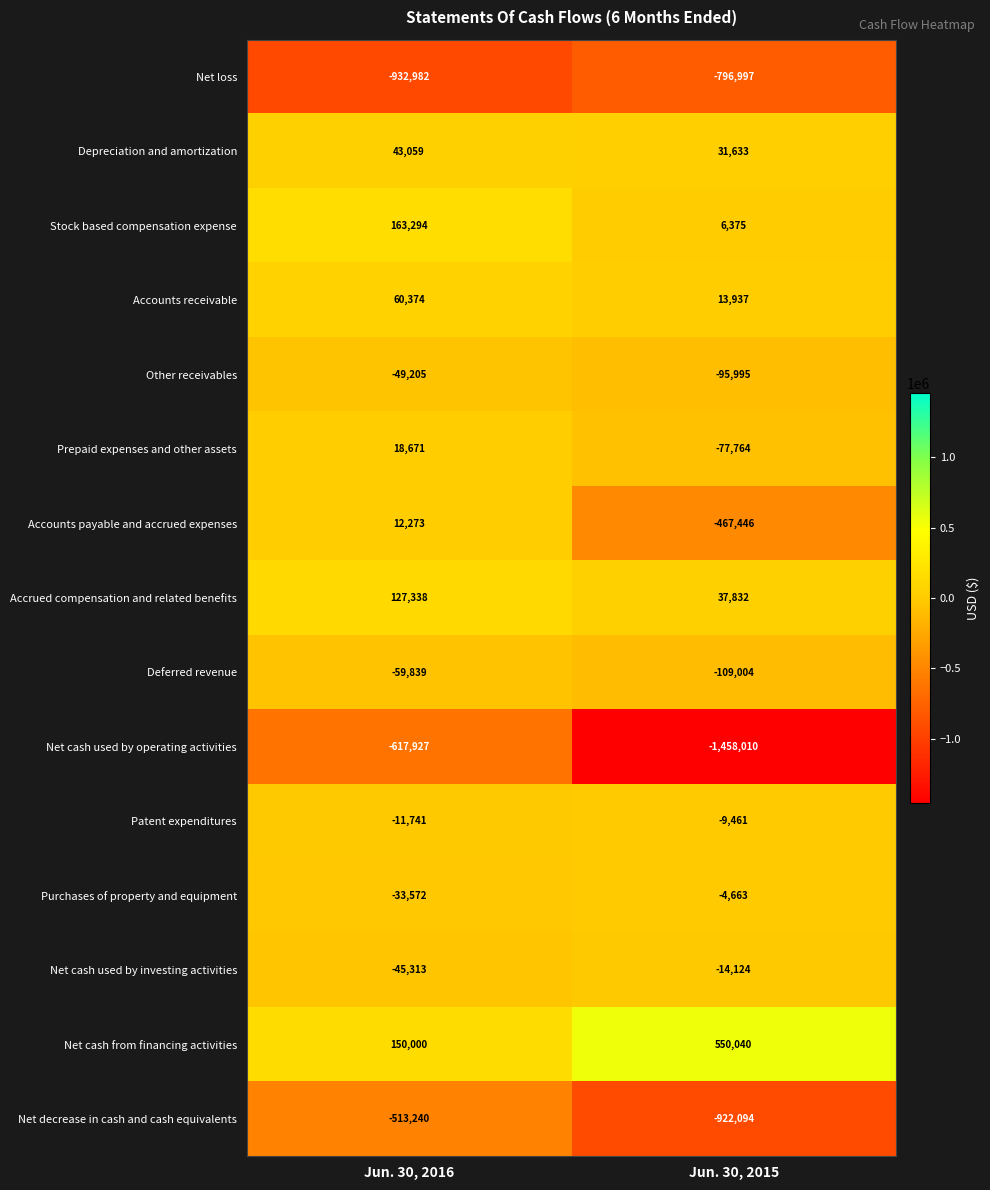

At Jun. 30, 2015, list the series in order from smallest to largest.

Net cash used by operating activities, Net decrease in cash and cash equivalents, Net loss, Accounts payable and accrued expenses, Deferred revenue, Other receivables, Prepaid expenses and other assets, Net cash used by investing activities, Patent expenditures, Purchases of property and equipment, Stock based compensation expense, Accounts receivable, Depreciation and amortization, Accrued compensation and related benefits, Net cash from financing activities